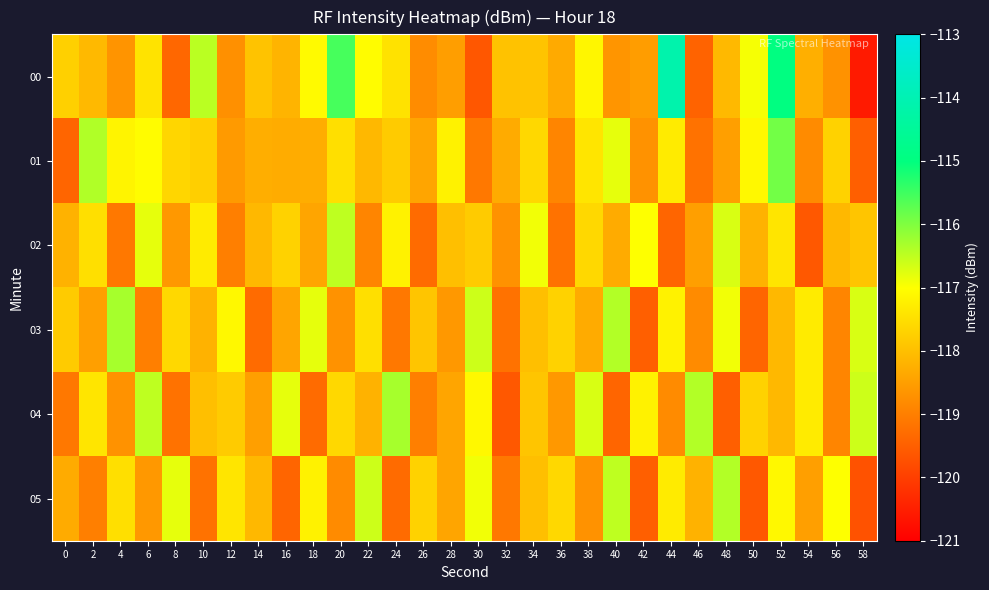

Reading left to right, what are all the values shown in this chart?

00: 0=-117.7	2=-118.1	4=-118.7	6=-117.4	8=-119.4	10=-116.5	12=-118.7	14=-117.9	16=-118.2	18=-117.1	20=-115.5	22=-117.0	24=-117.4	26=-118.8	28=-118.5	30=-119.6	32=-117.9	34=-117.9	36=-118.3	38=-117.1	40=-118.6	42=-118.5	44=-114.1	46=-119.4	48=-118.1	50=-116.9	52=-115.0	54=-118.2	56=-118.7	58=-120.6
01: 0=-119.4	2=-116.4	4=-117.2	6=-117.0	8=-117.6	10=-117.7	12=-118.6	14=-118.3	16=-118.3	18=-118.3	20=-117.5	22=-118.1	24=-117.8	26=-118.4	28=-117.2	30=-119.1	32=-118.3	34=-117.6	36=-118.9	38=-117.4	40=-116.8	42=-118.7	44=-117.3	46=-119.2	48=-118.5	50=-117.1	52=-115.9	54=-118.8	56=-117.7	58=-119.5
02: 0=-118.2	2=-117.5	4=-119.1	6=-116.8	8=-118.6	10=-117.3	12=-119.0	14=-118.1	16=-117.7	18=-118.4	20=-116.5	22=-118.9	24=-117.2	26=-119.3	28=-118.0	30=-117.8	32=-118.7	34=-116.9	36=-119.2	38=-117.6	40=-118.3	42=-117.0	44=-119.4	46=-118.5	48=-116.7	50=-118.2	52=-117.4	54=-119.6	56=-118.1	58=-117.9
03: 0=-117.8	2=-118.5	4=-116.3	6=-119.0	8=-117.6	10=-118.2	12=-117.1	14=-119.3	16=-118.4	18=-116.8	20=-118.7	22=-117.5	24=-119.1	26=-117.9	28=-118.6	30=-116.6	32=-119.2	34=-118.0	36=-117.7	38=-118.3	40=-116.4	42=-119.5	44=-117.2	46=-118.8	48=-116.9	50=-119.4	52=-118.1	54=-117.3	56=-118.9	58=-116.7
04: 0=-119.1	2=-117.4	4=-118.7	6=-116.5	8=-119.2	10=-118.0	12=-117.8	14=-118.5	16=-116.8	18=-119.3	20=-117.6	22=-118.2	24=-116.3	26=-119.0	28=-118.4	30=-117.1	32=-119.6	34=-117.9	36=-118.6	38=-116.7	40=-119.4	42=-117.2	44=-118.8	46=-116.4	48=-119.5	50=-117.7	52=-118.1	54=-117.3	56=-118.9	58=-116.6
05: 0=-118.3	2=-119.0	4=-117.5	6=-118.6	8=-116.8	10=-119.2	12=-117.4	14=-118.1	16=-119.4	18=-117.2	20=-118.8	22=-116.6	24=-119.3	26=-117.7	28=-118.4	30=-116.9	32=-119.1	34=-118.0	36=-117.6	38=-118.7	40=-116.5	42=-119.5	44=-117.3	46=-118.2	48=-116.4	50=-119.6	52=-117.1	54=-118.5	56=-117.0	58=-119.7